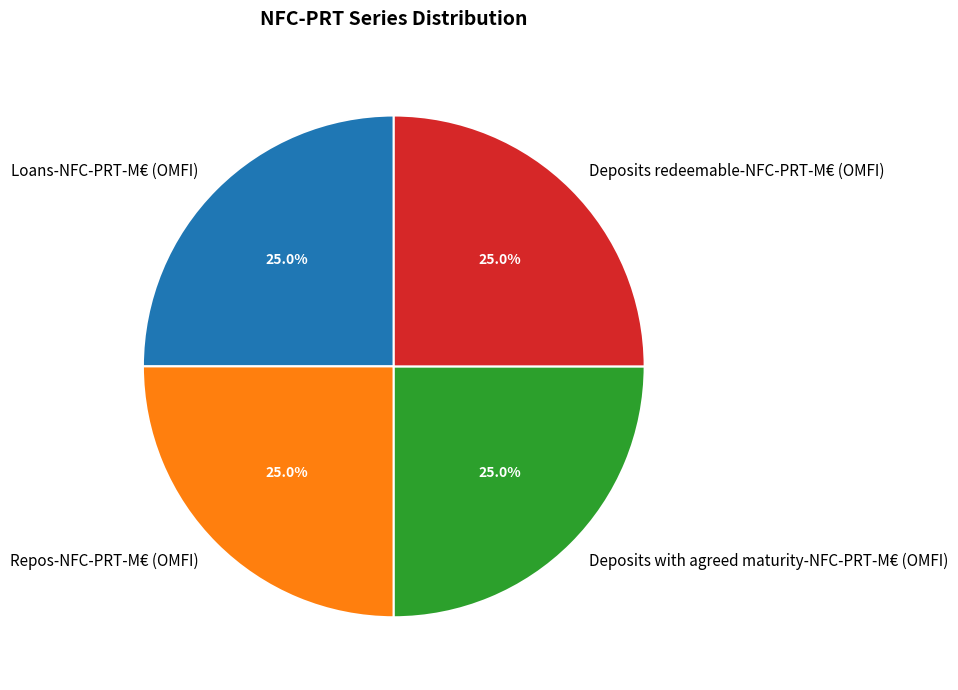

What percentage is NOT represented by Repos-NFC-PRT-M€ (OMFI)?

75.0%